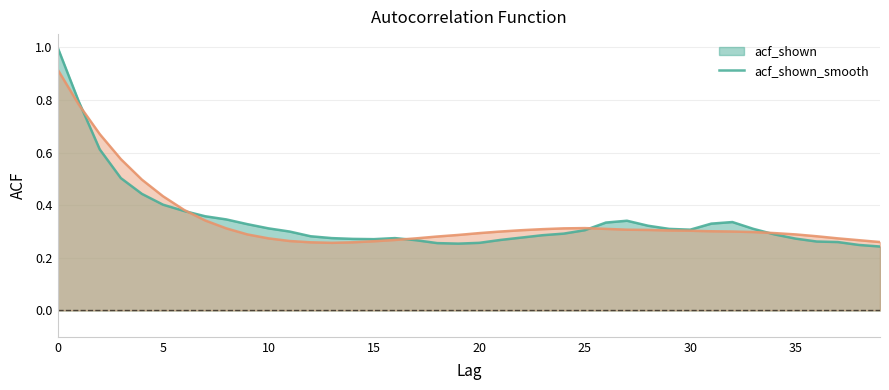

At which category does acf_shown_smooth reach its first local peak?

25